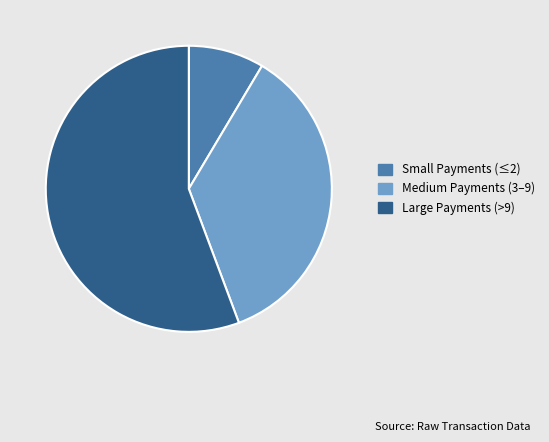

How many segments does this pie chart have?

3